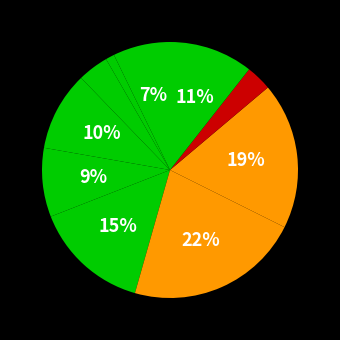

How many segments does this pie chart have?

10